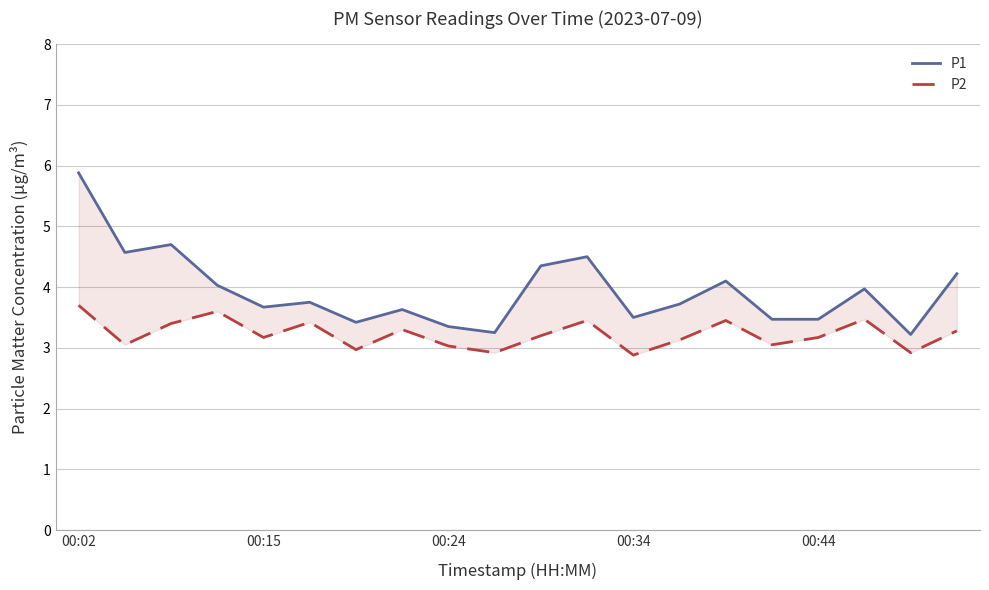

How many interior local valleys does the P1 series have?

6